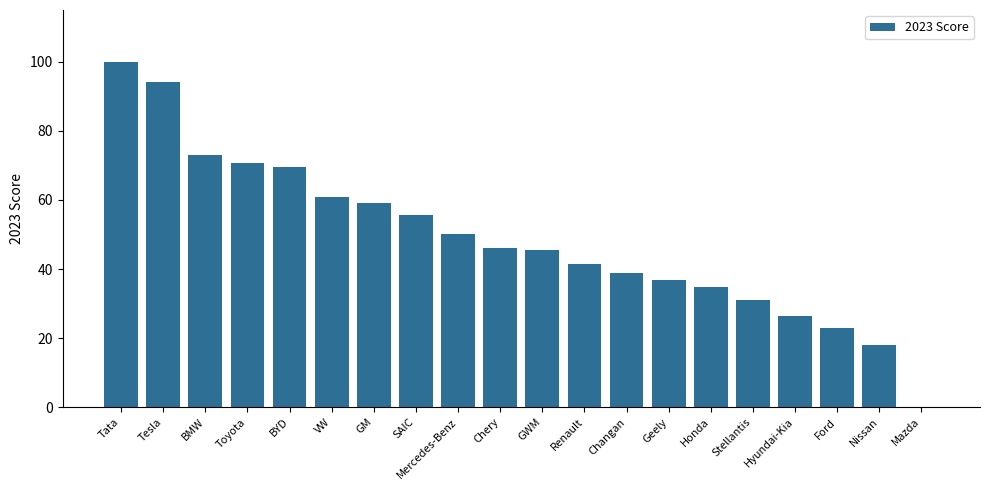

Where does the data first go above 45?

Tata